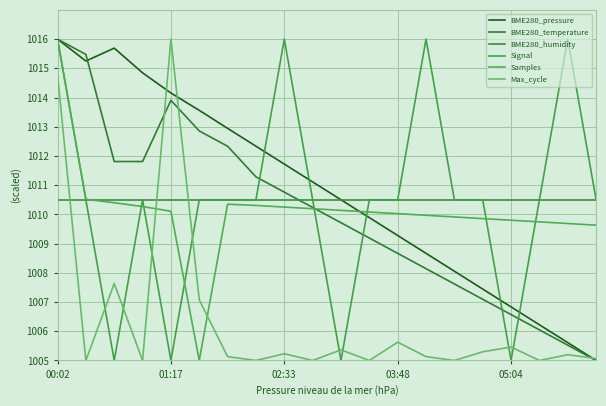

At how many categories does at least one series exceed 1011?

12